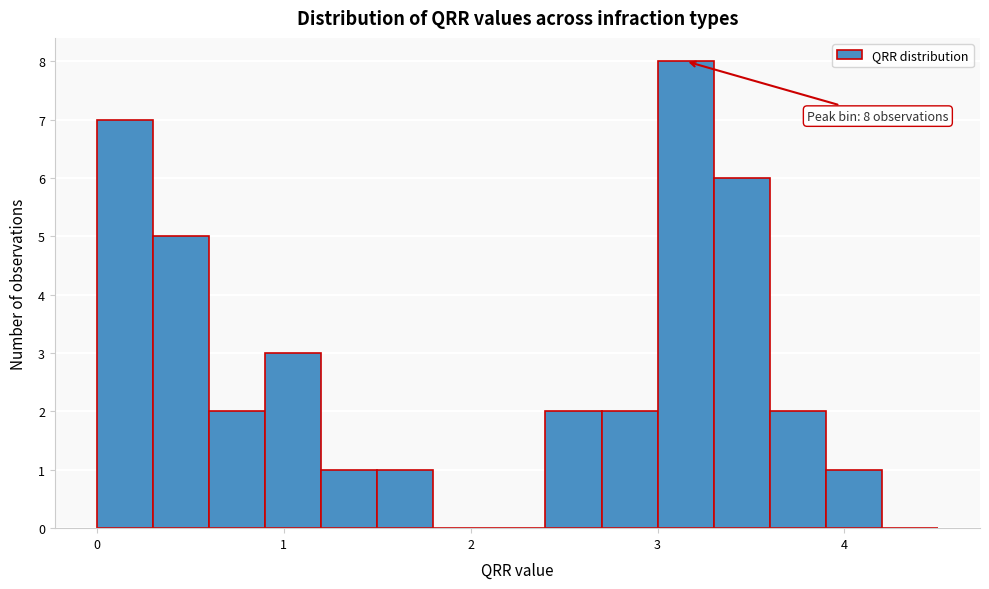

Read against the x-axis, roughly where is the centre of the tallest bar?

3.2